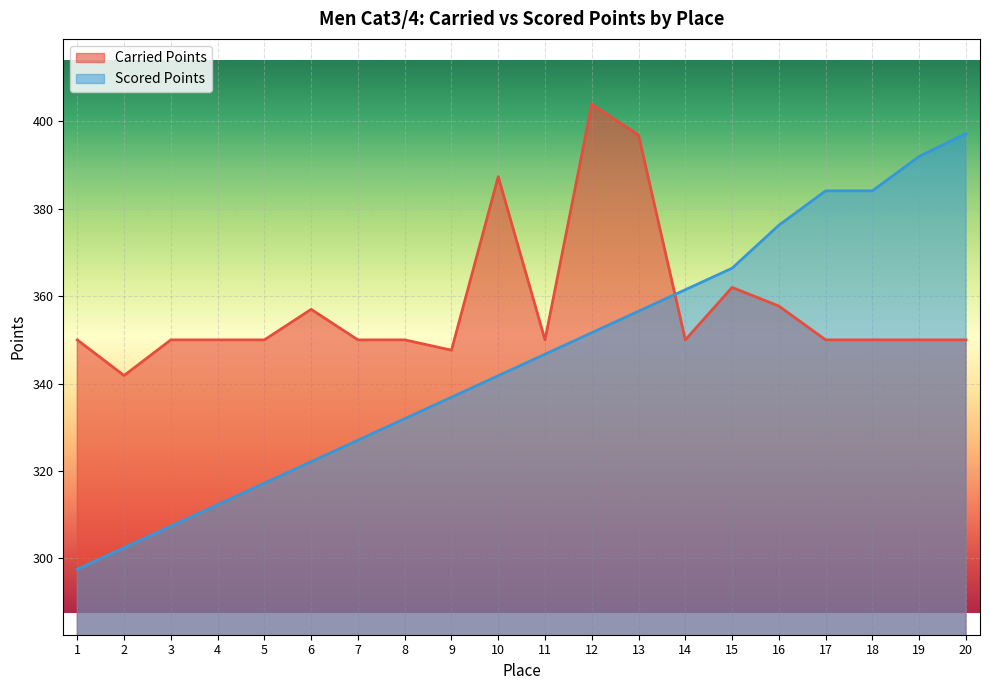

How many lines are shown in the chart?

2